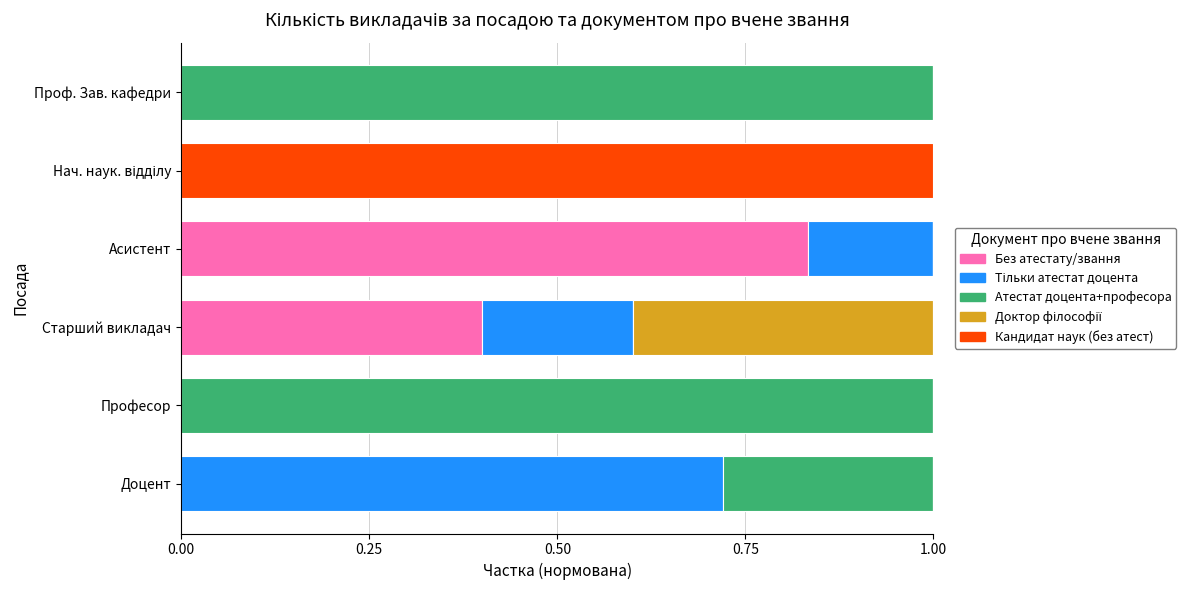

Which category has the highest value in the Без атестату/звання series?

Асистент